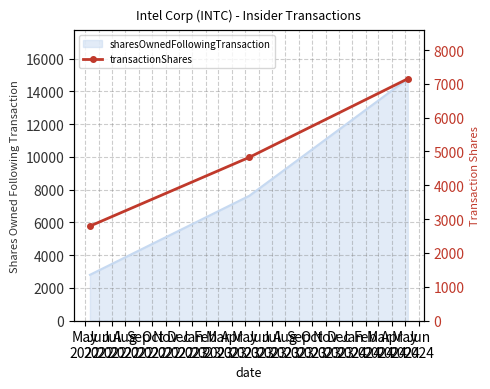

Between Jul
2022 and May
2022, which is larger?

Jul
2022